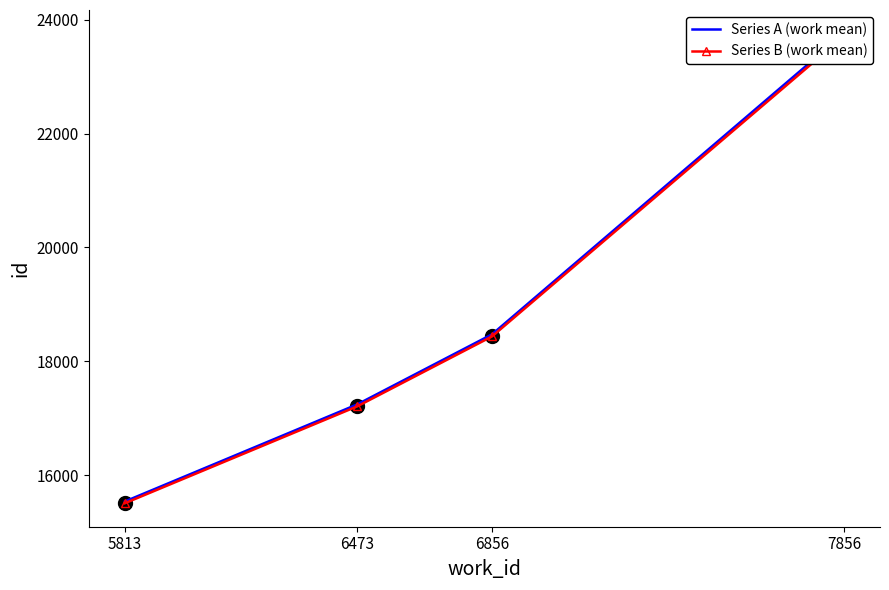

Is the value of Series A (work mean) at 7856 greater than the value of Series B (work mean) at 7856?

Yes